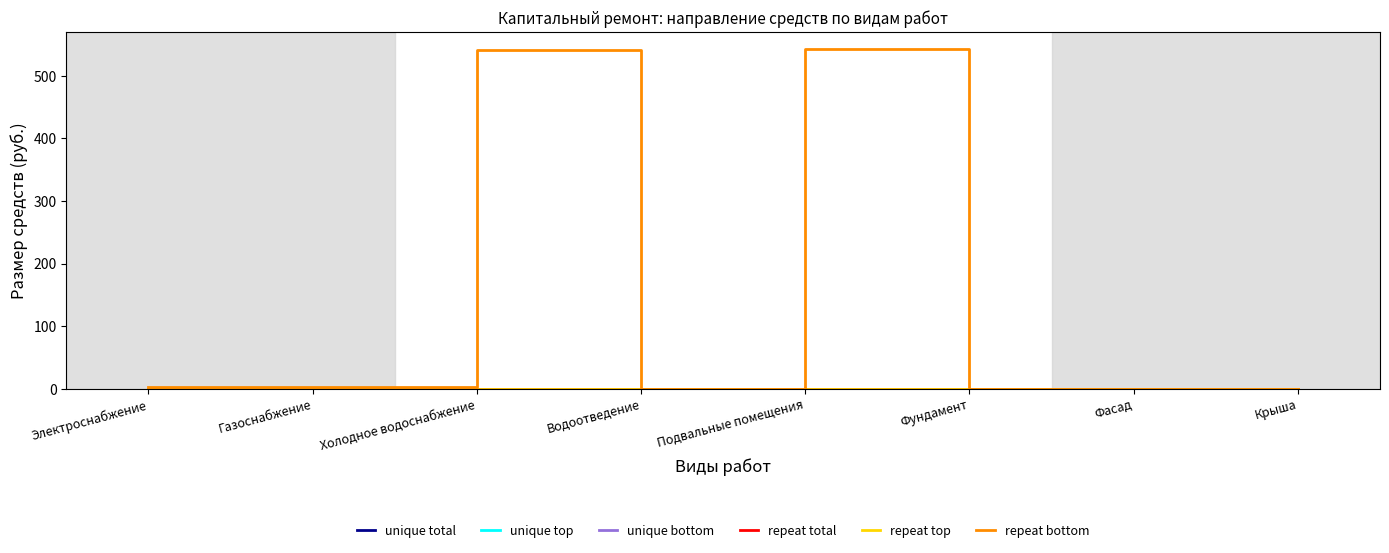

Does the chart have visible grid lines?

No